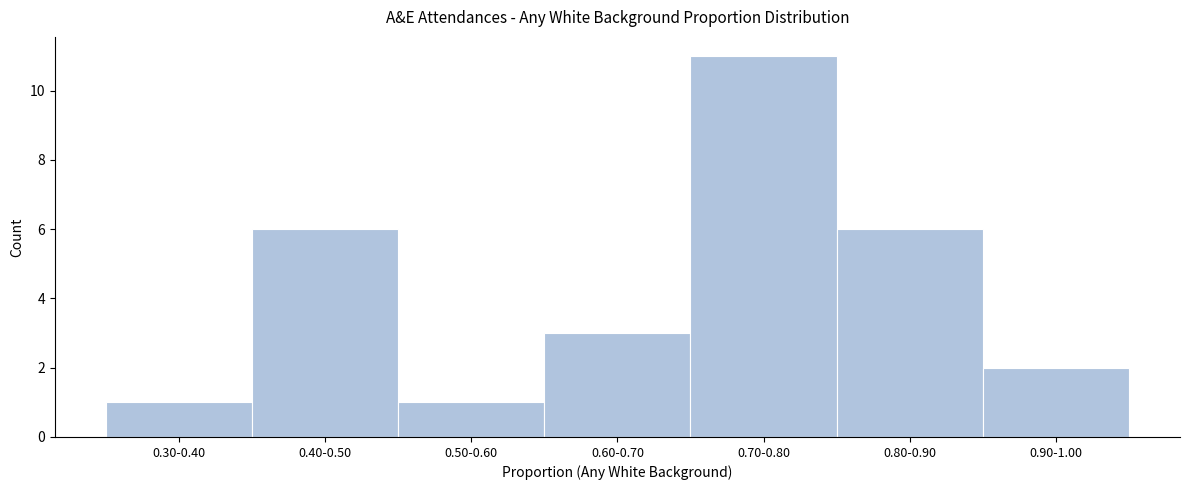

Reading right to left, what are all the values shown in this chart?

0.90-1.00=2	0.80-0.90=6	0.70-0.80=11	0.60-0.70=3	0.50-0.60=1	0.40-0.50=6	0.30-0.40=1